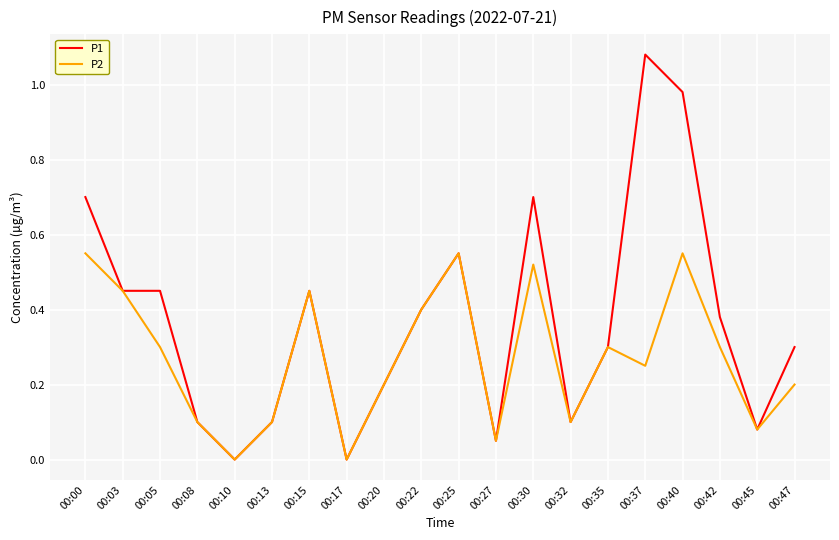

What is the total value across all series at 00:42?

0.7